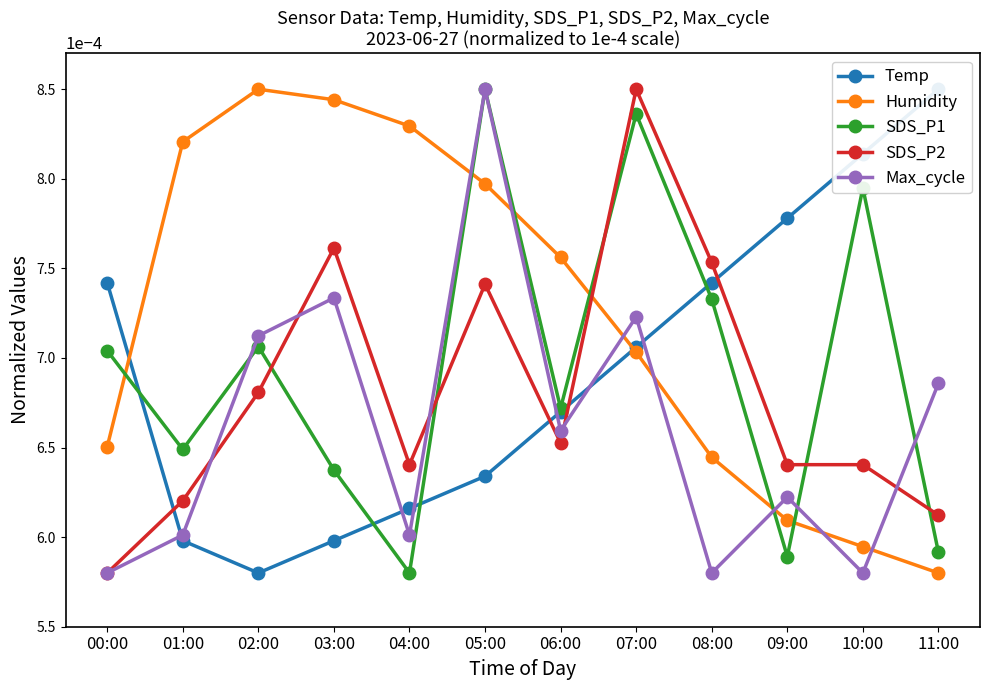

Is the value of Temp at 01:00 greater than the value of SDS_P2 at 00:00?

Yes